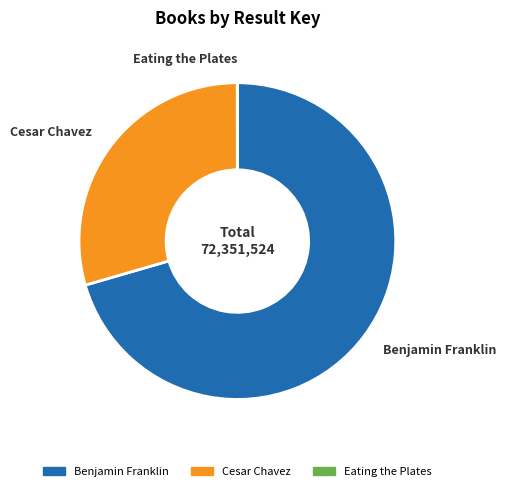

Which category has the biggest portion of the pie?

Benjamin Franklin